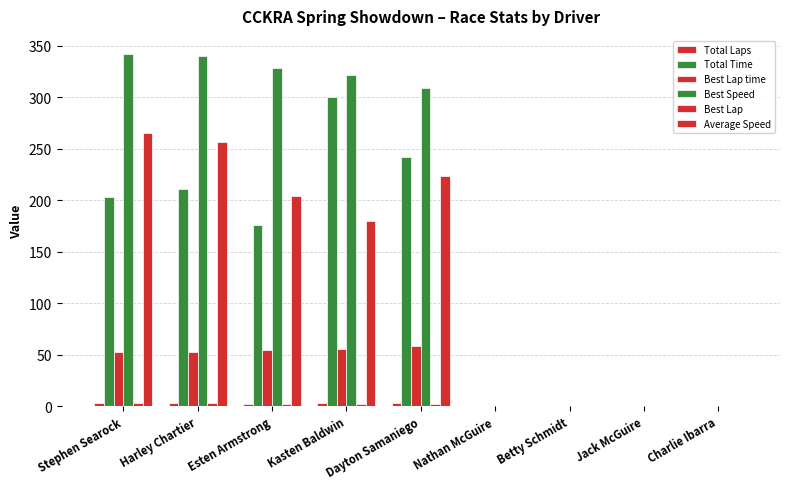

Are the bars grouped side by side (vs. stacked)?

Yes